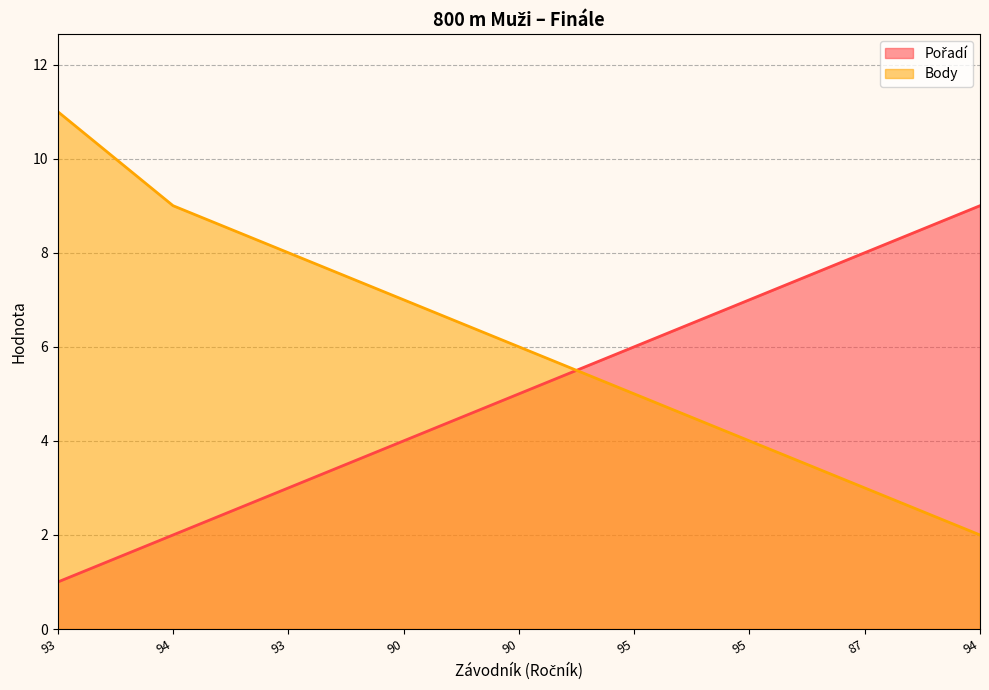

Rank the categories by Body value from lowest to highest.

94, 87, 95, 95, 90, 90, 93, 94, 93